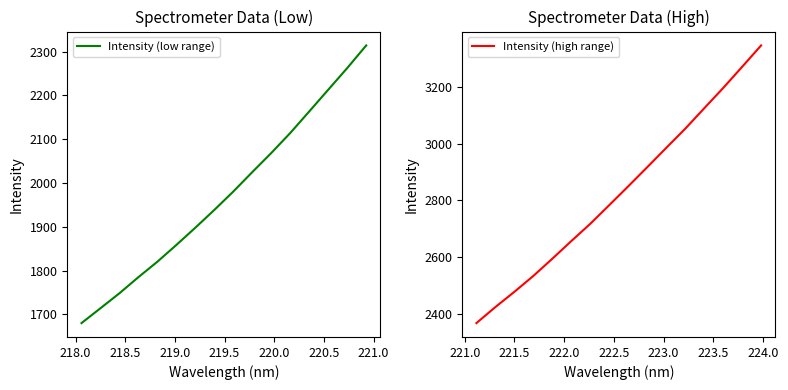

What is the lowest value of the Intensity (low range) series?

1680.3